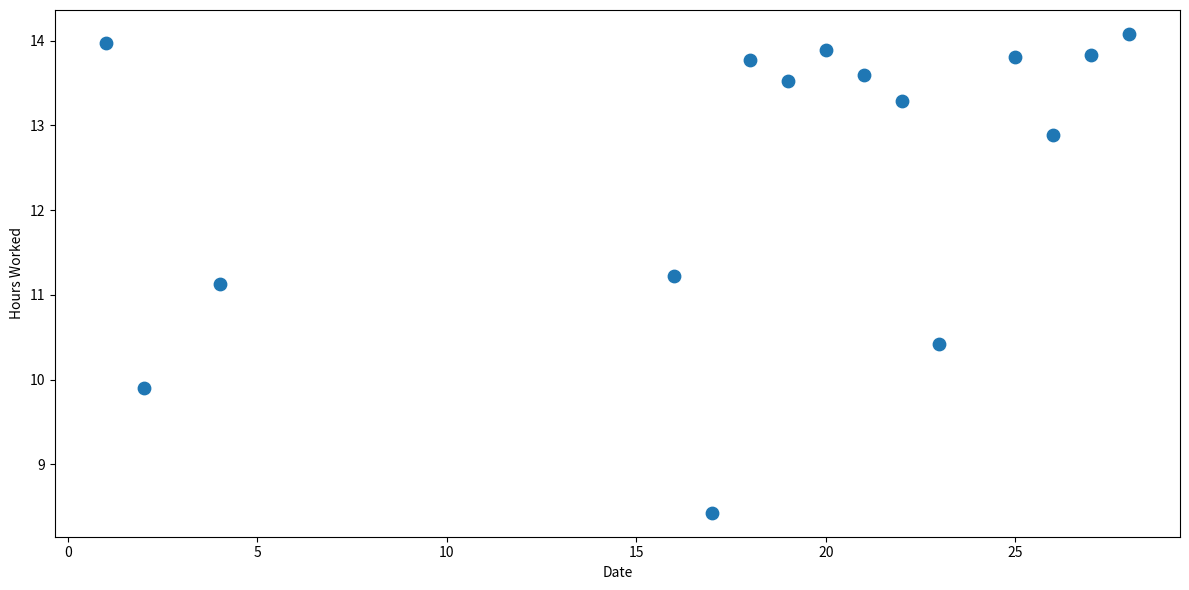

What Y value in the scatter plot is closest to 11?

11.1